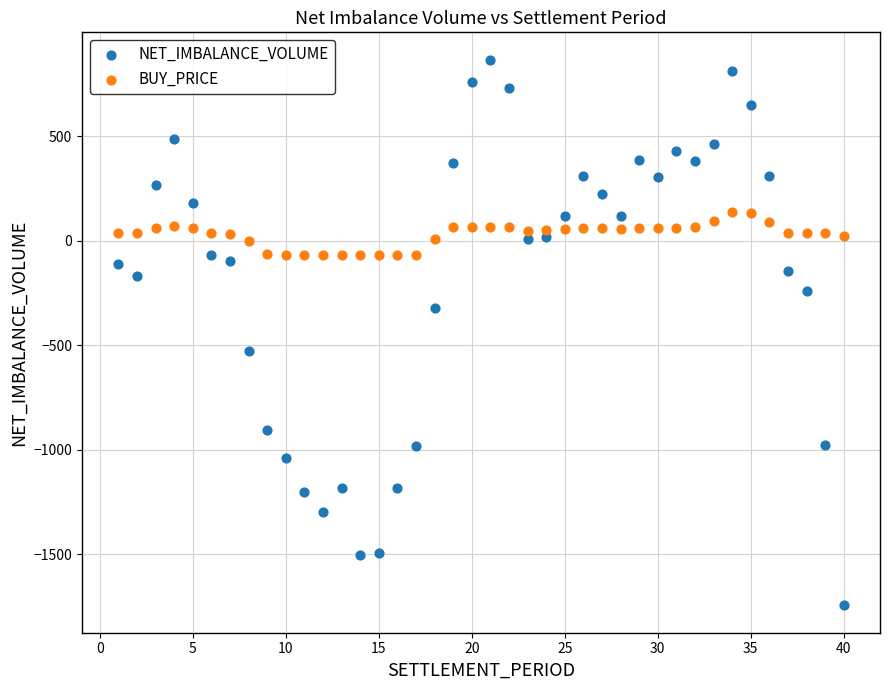

Which series contains the lowest Y value?

NET_IMBALANCE_VOLUME